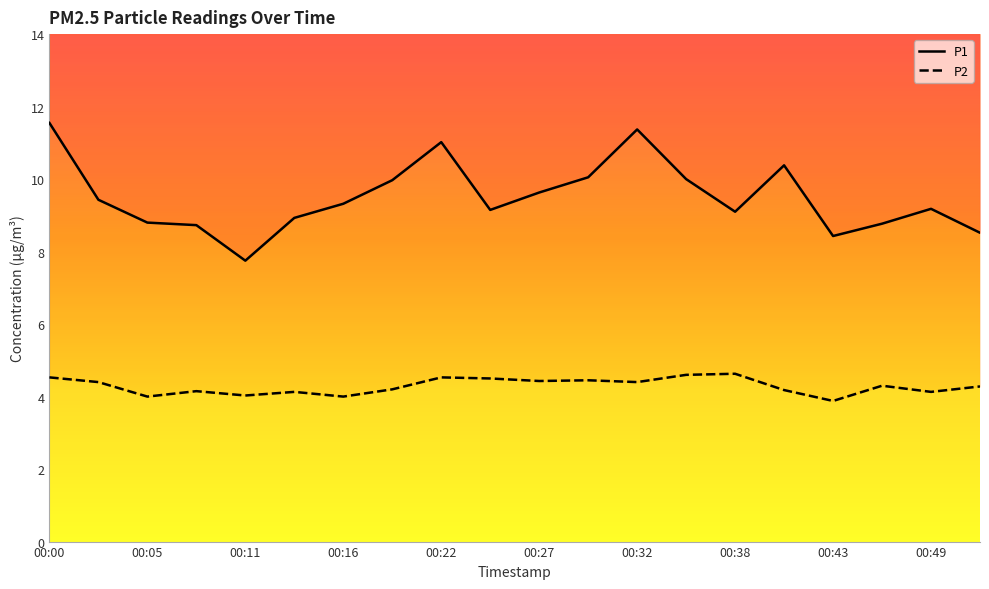

What is the minimum value shown in the chart?

3.9